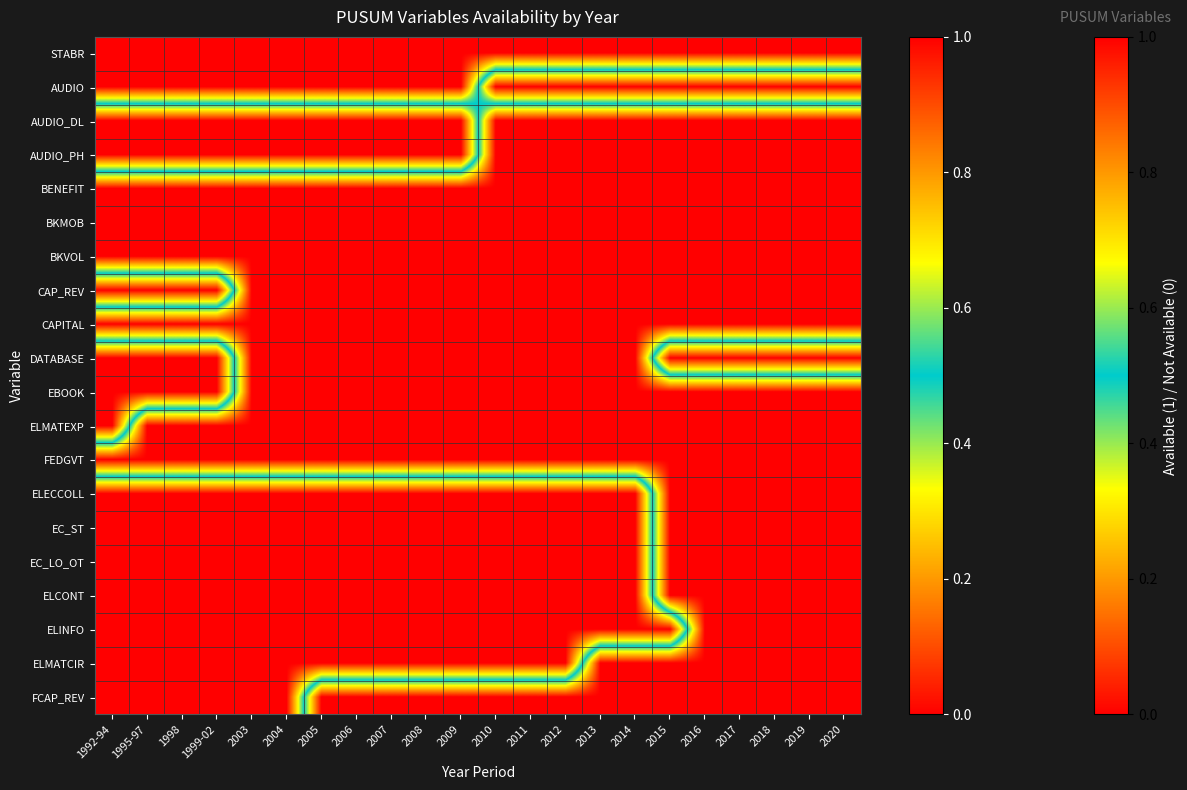

What is the spread (max minus min) of values at 2018?

1